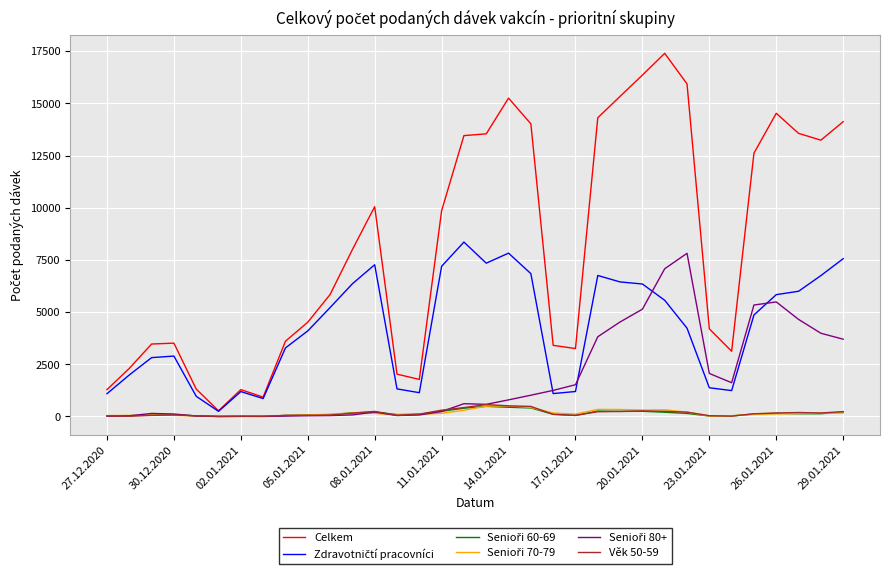

What is the greatest value displayed?

17394